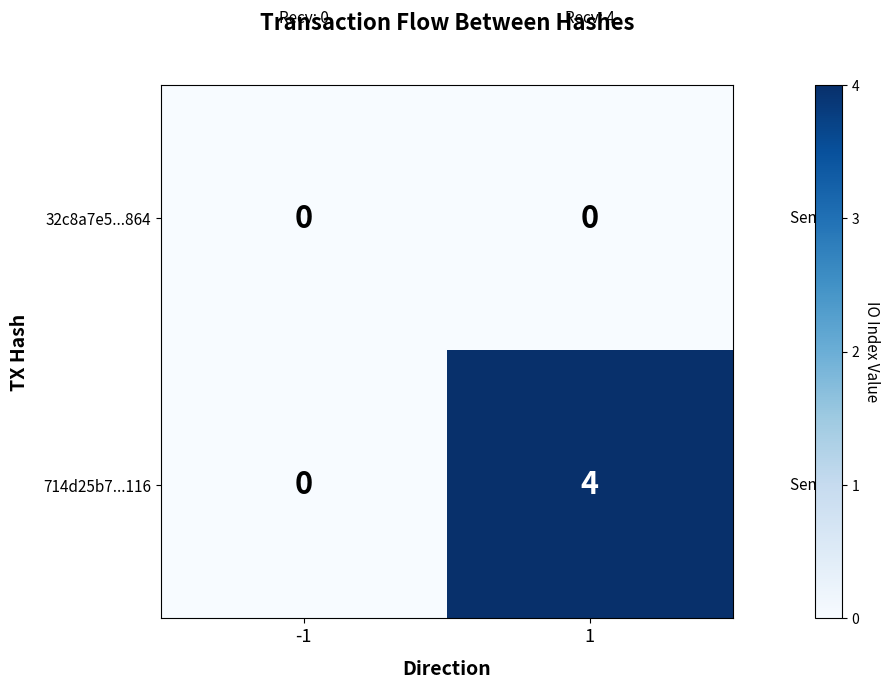

Which series has the largest range (max minus min)?

714d25b7...116